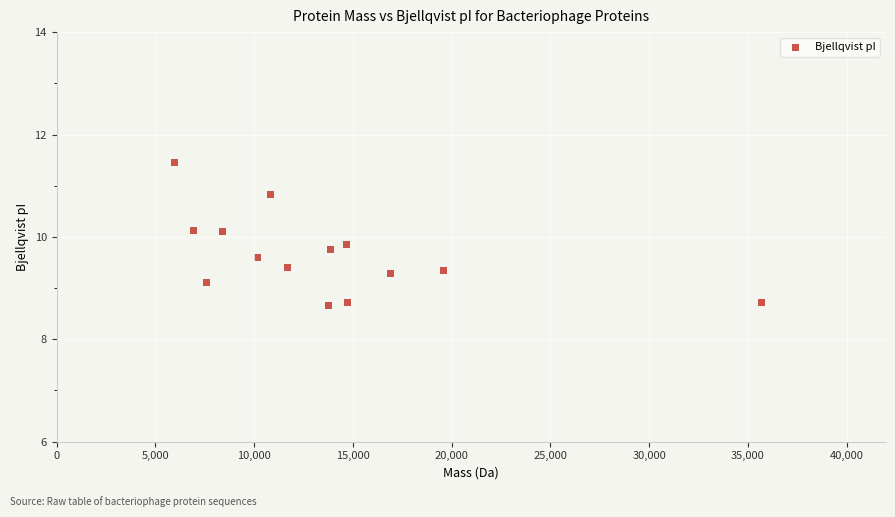

What is the range of X values (max minus min)?

29739.9